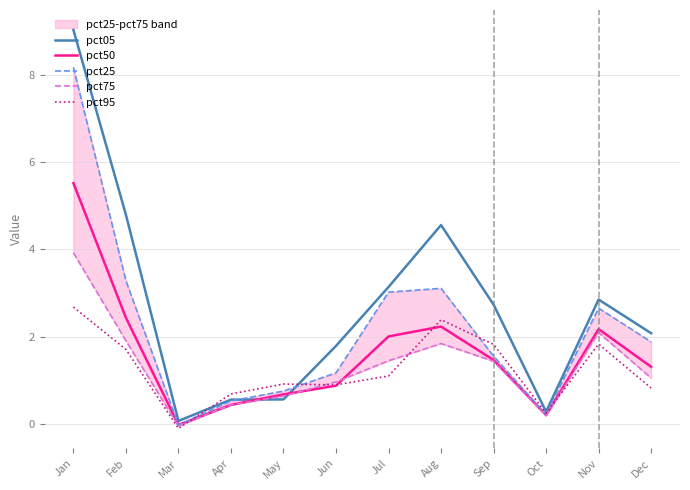

Which has a higher value, Mar or Oct?

Oct